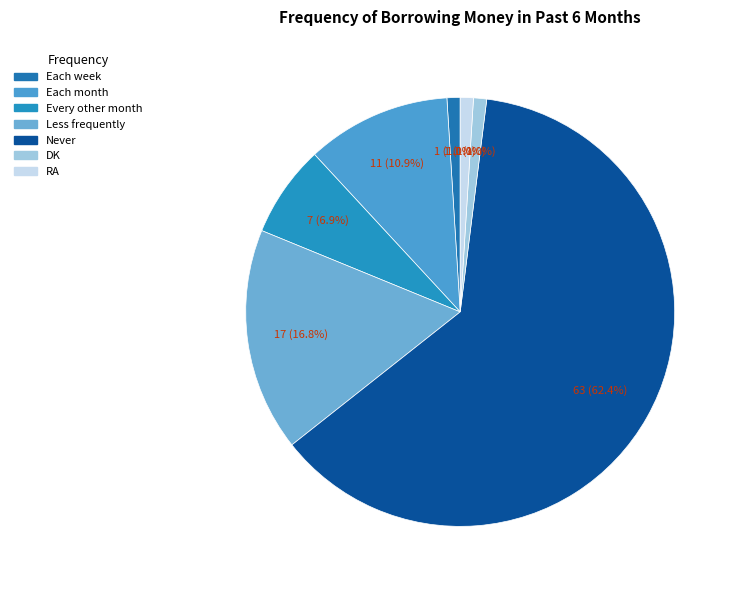

What percentage do Every other month and Each week together represent?

7.9%